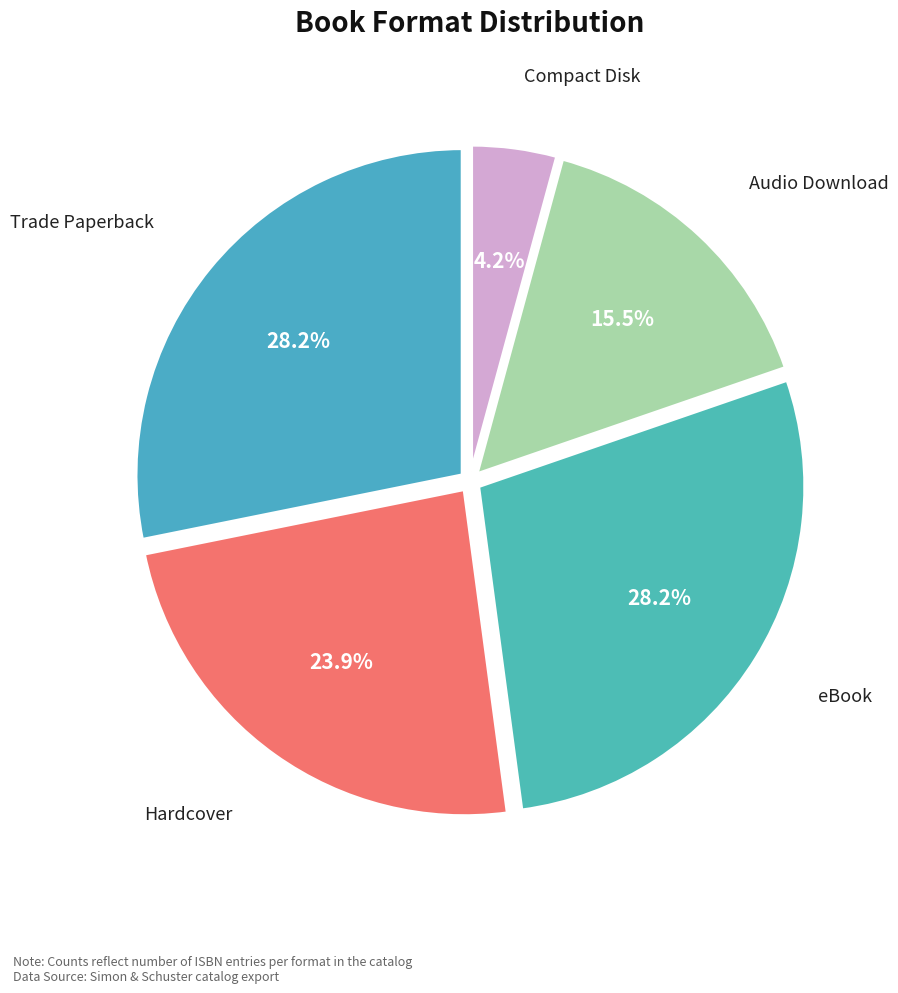

What is the smallest slice in the pie chart?

Compact Disk